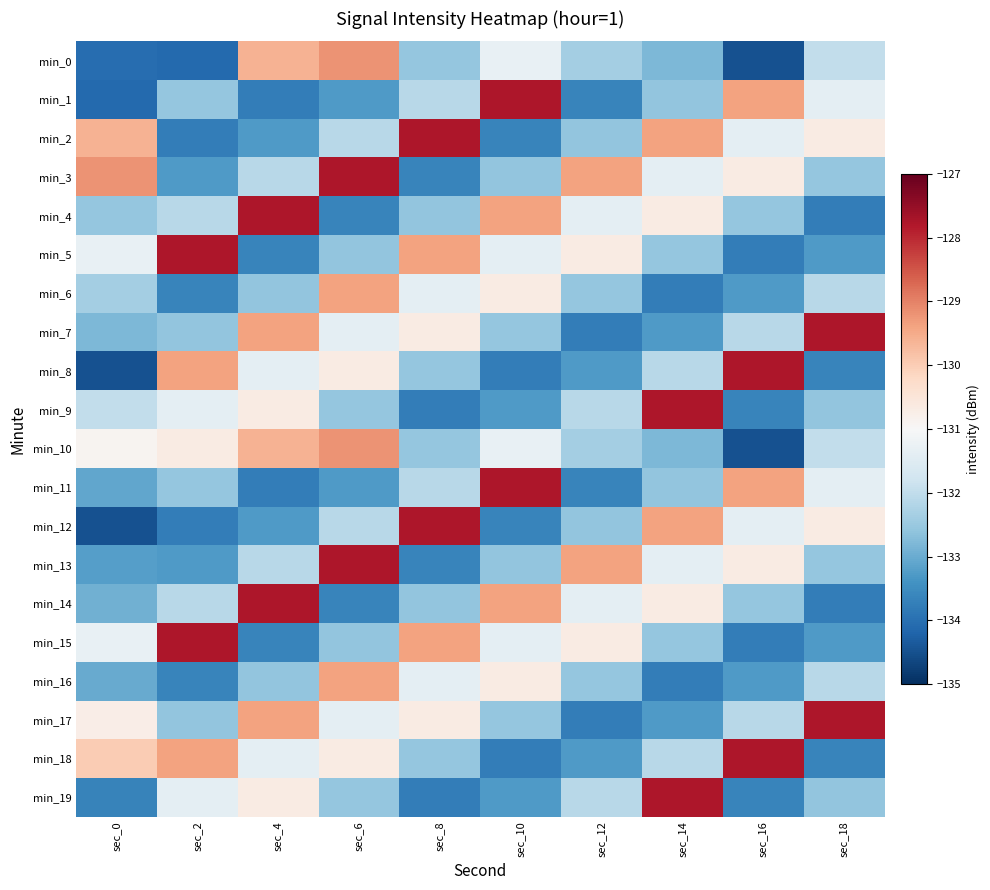

At how many categories does at least one series exceed -132?

10